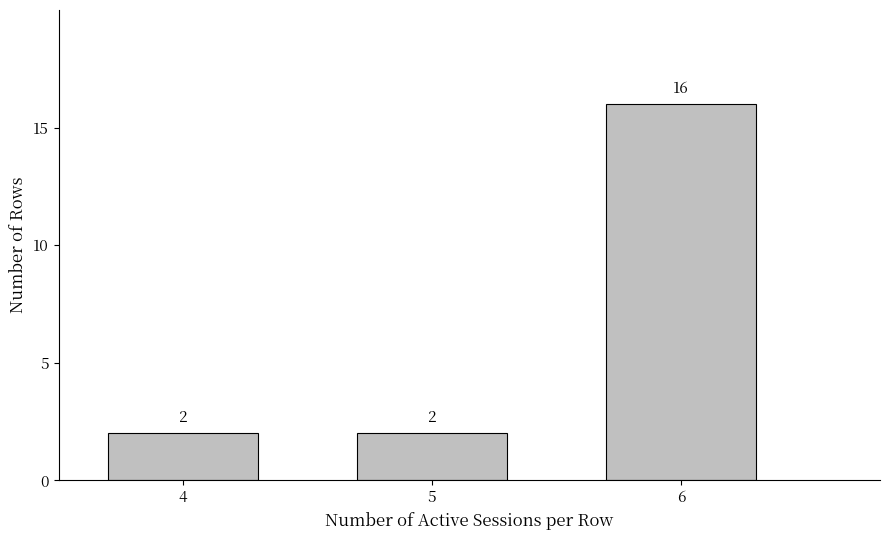

Reading right to left, list all the values displayed in this chart.

6=16	5=2	4=2